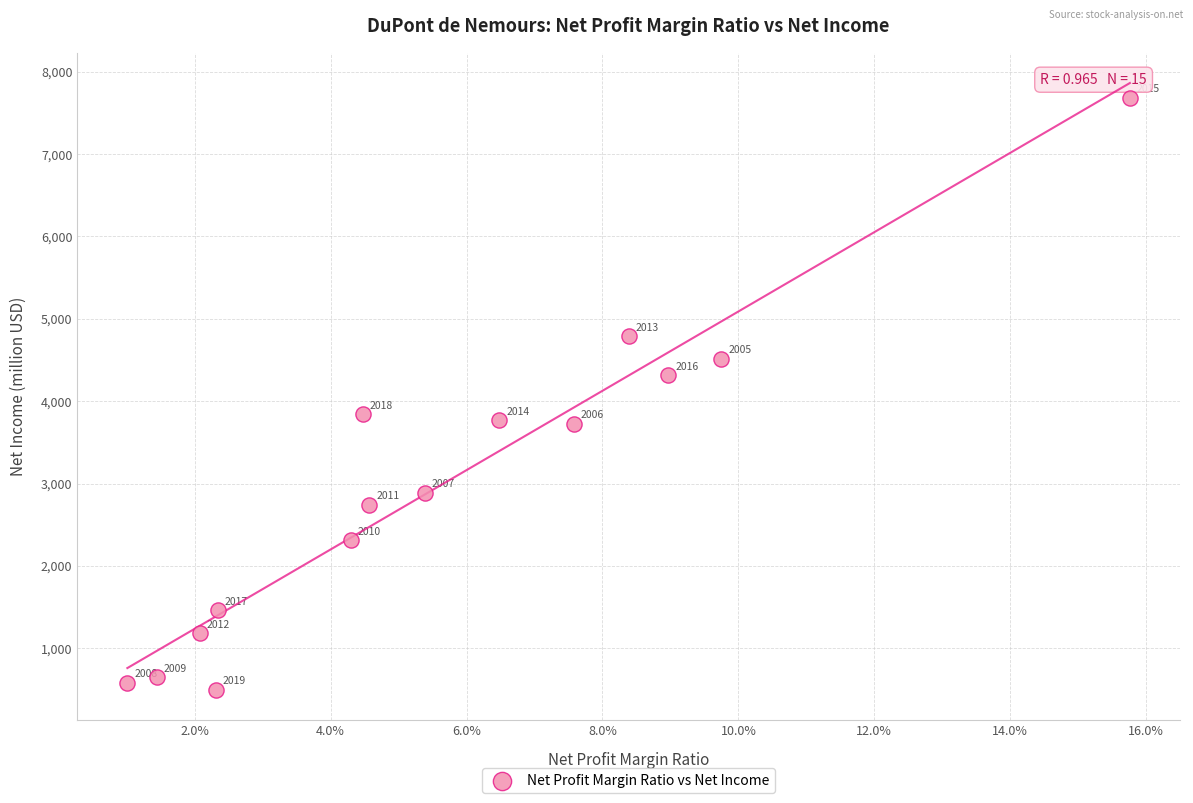

What Y value in the scatter plot is closest to 4091?

4318